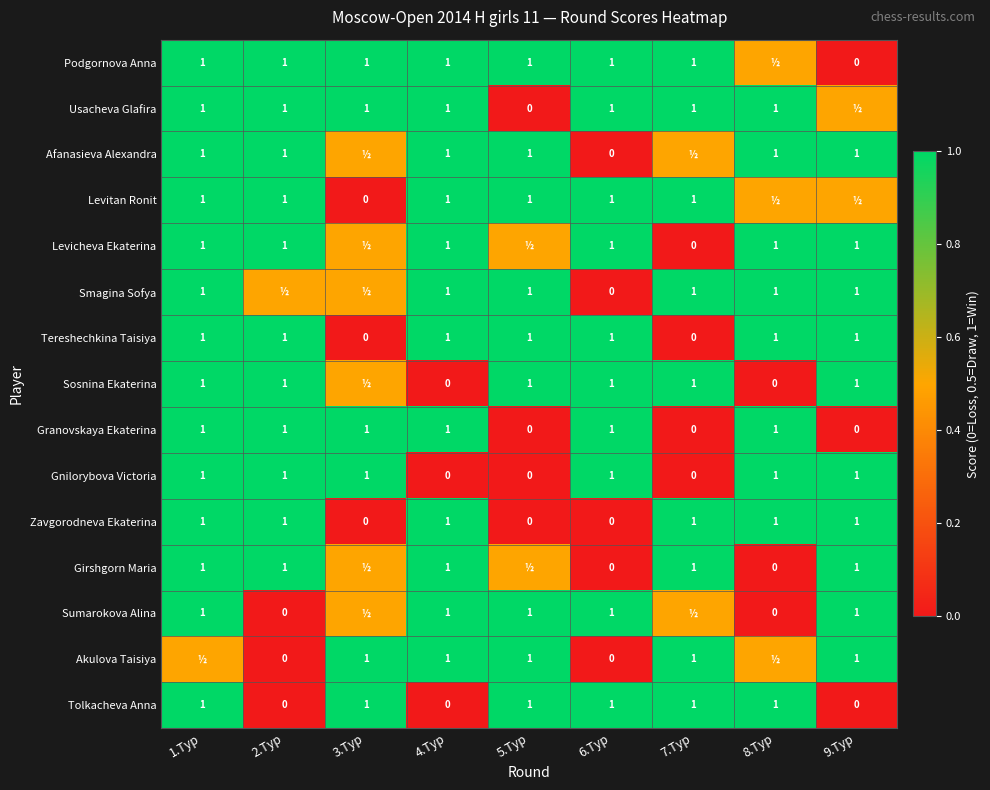

What is the total value across all series at 5.Тур?

10.0